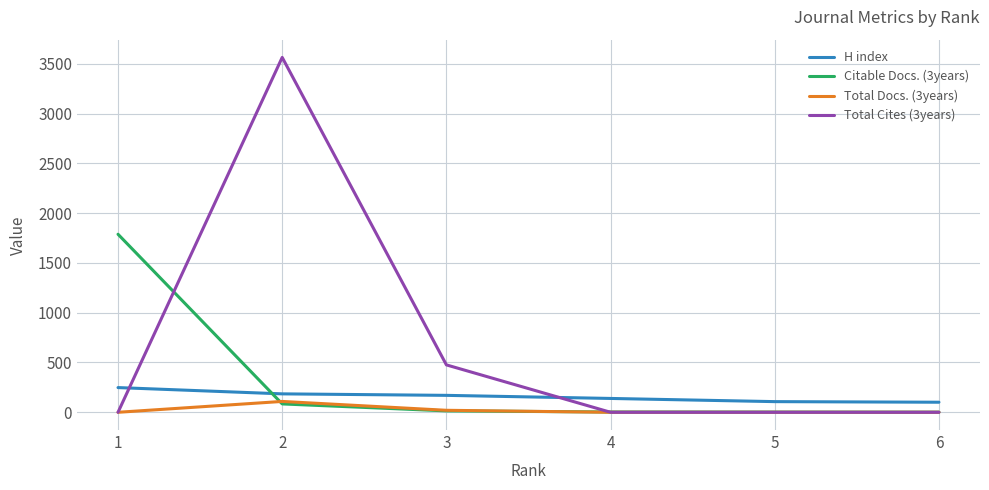

Which series has the largest total across all categories?

Total Cites (3years)